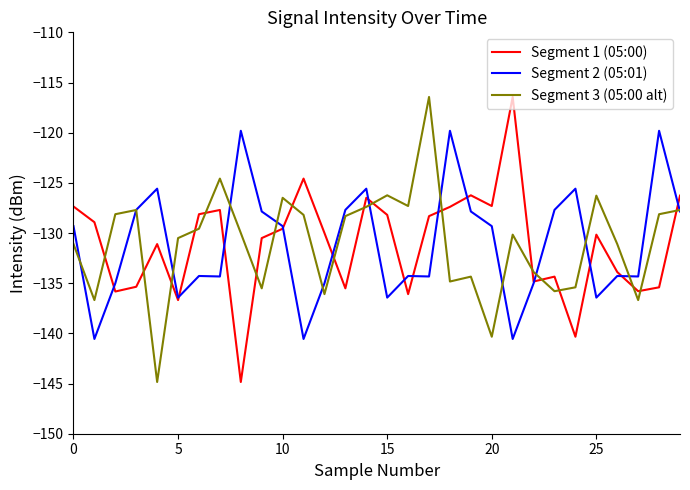

What is the highest value of the Segment 3 (05:00 alt) series?

-116.4